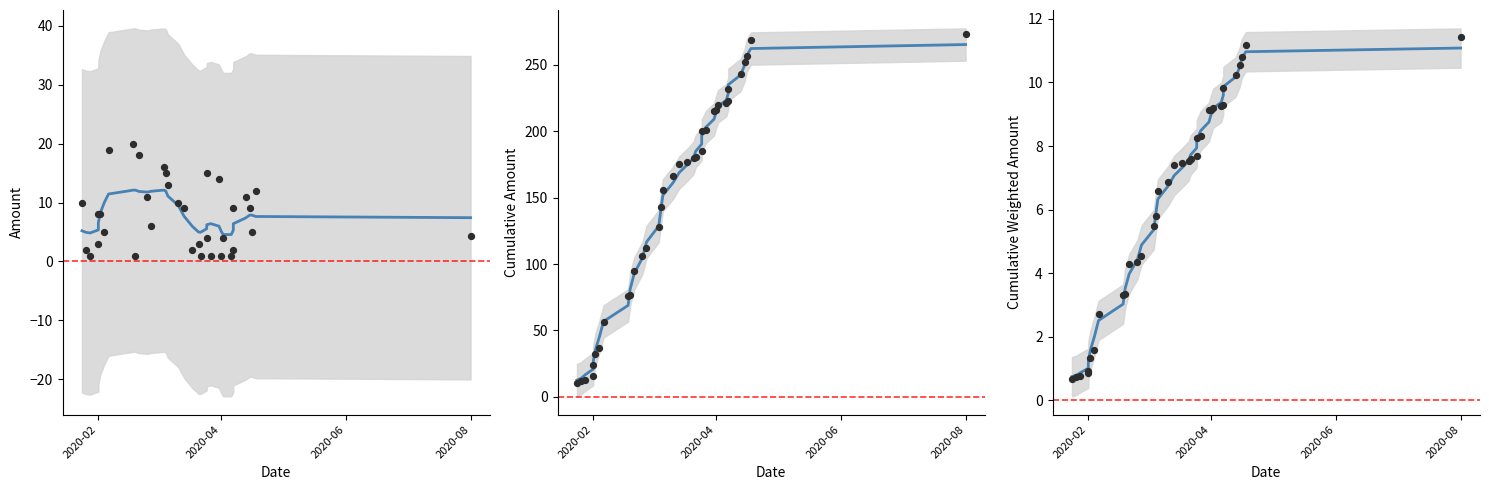

Is the value of Cumulative Amount at 25 greater than the value of Smoothed Cumulative Amount at 21?

Yes